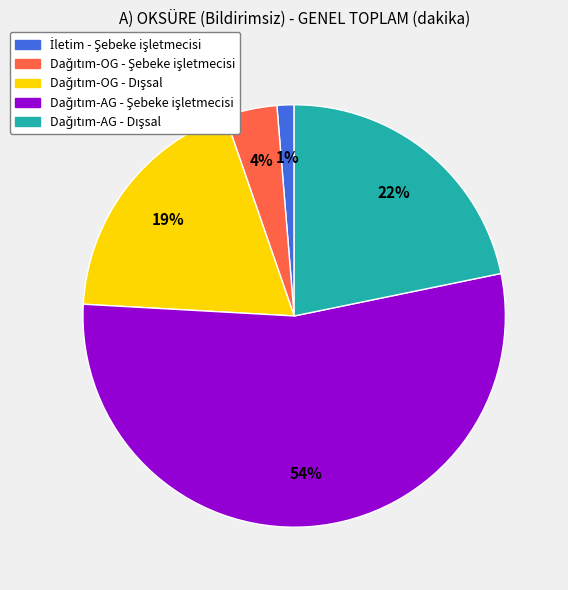

To the nearest percent, what is the average slice percentage?

20%